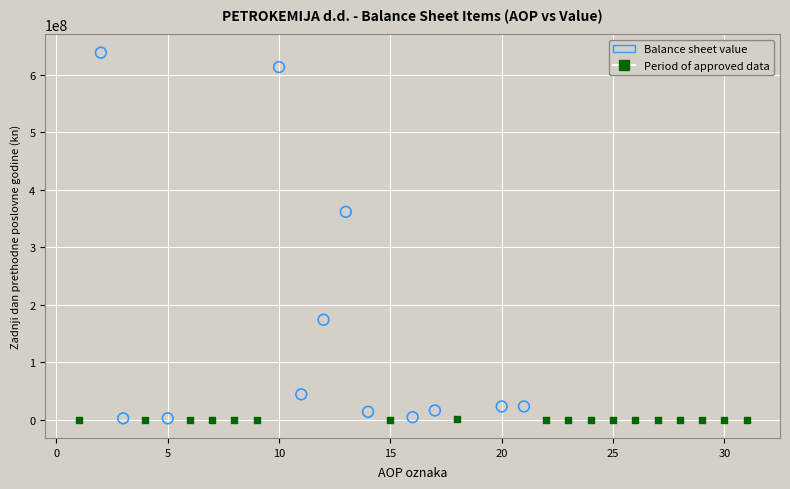

What are all the series names shown in the legend?

Balance sheet value, Period of approved data